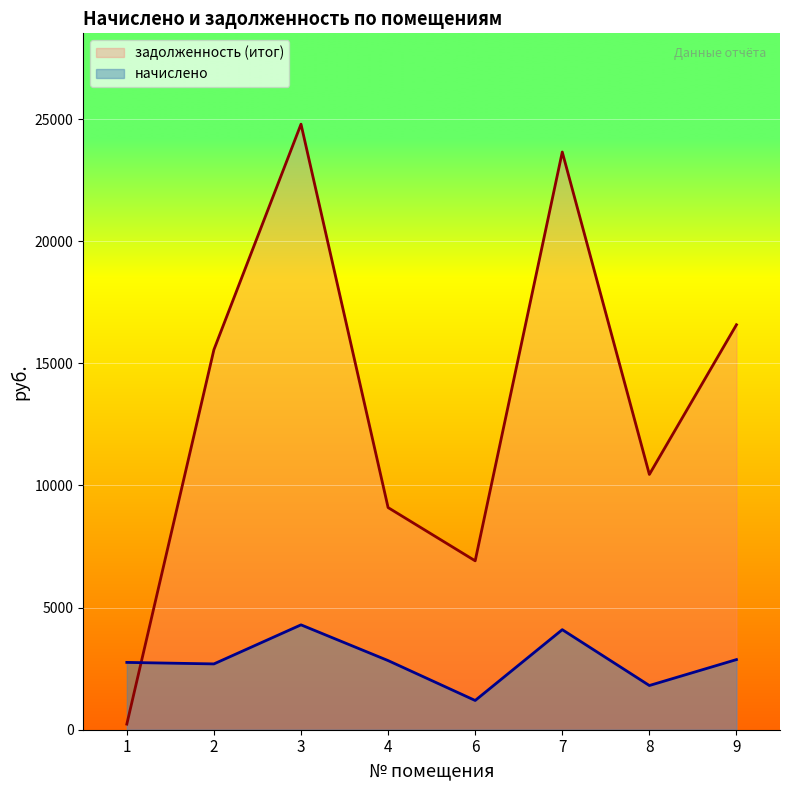

At how many categories does at least one series exceed 6435?

7